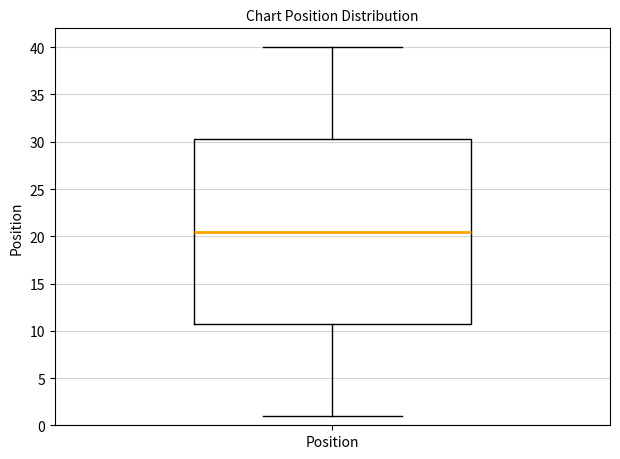

Transcribe this box plot: give where the median line is, the range the box spans, and where the two whiskers end, as read against the y-axis. The values are not printed on the chart, so give them approximately, as read against the axis.

median 20.5, box 11.0 to 30.5, whiskers 1.0 to 40.0